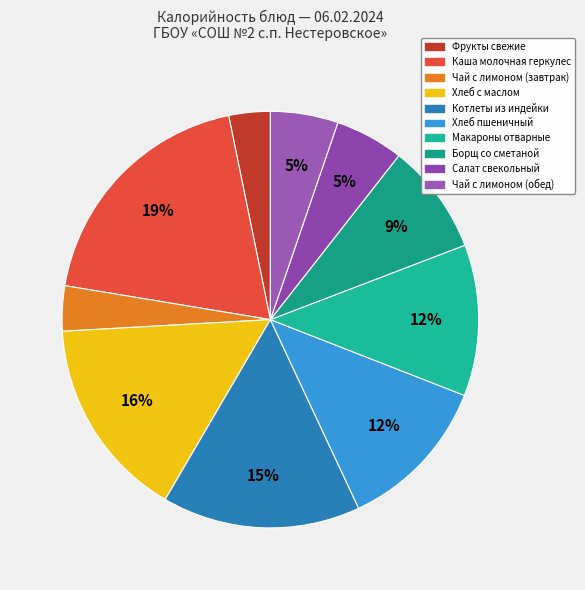

To the nearest percent, what is the average slice percentage?

10%